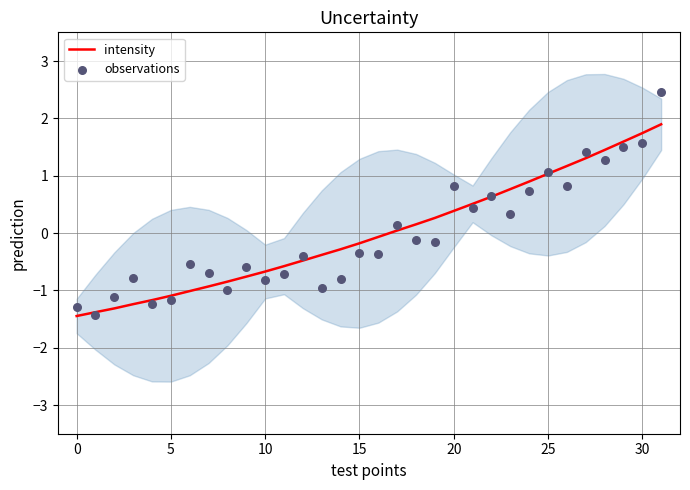

What is the highest value of the intensity series?

1.9